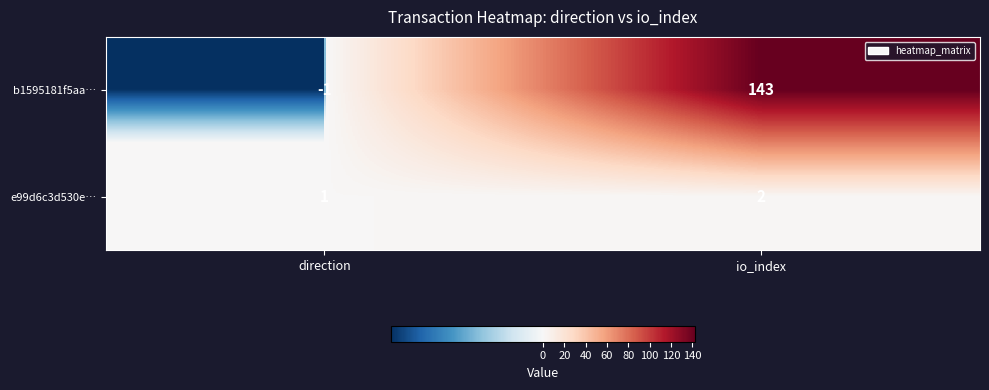

What is the difference between the maximum and minimum values in the b1595181f5aa… series?

144